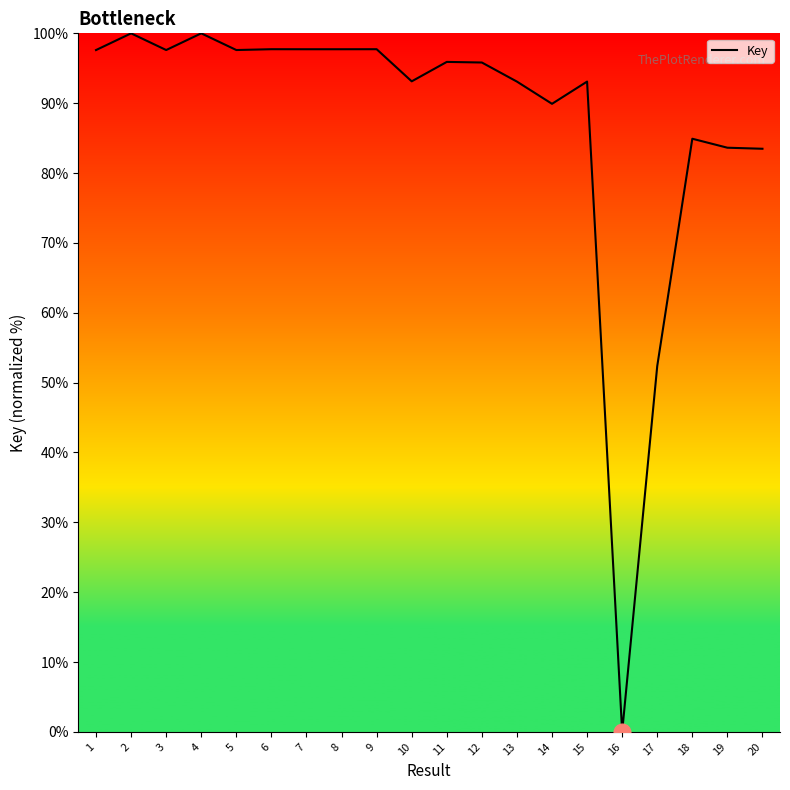

What is the greatest value displayed?

100.0